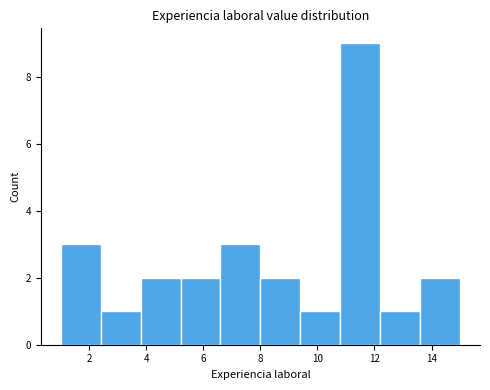

What is the height of the bar covering 6.6 to 8.0 on the x-axis? The values are not printed on the chart, so give them approximately, as read against the axis.

3